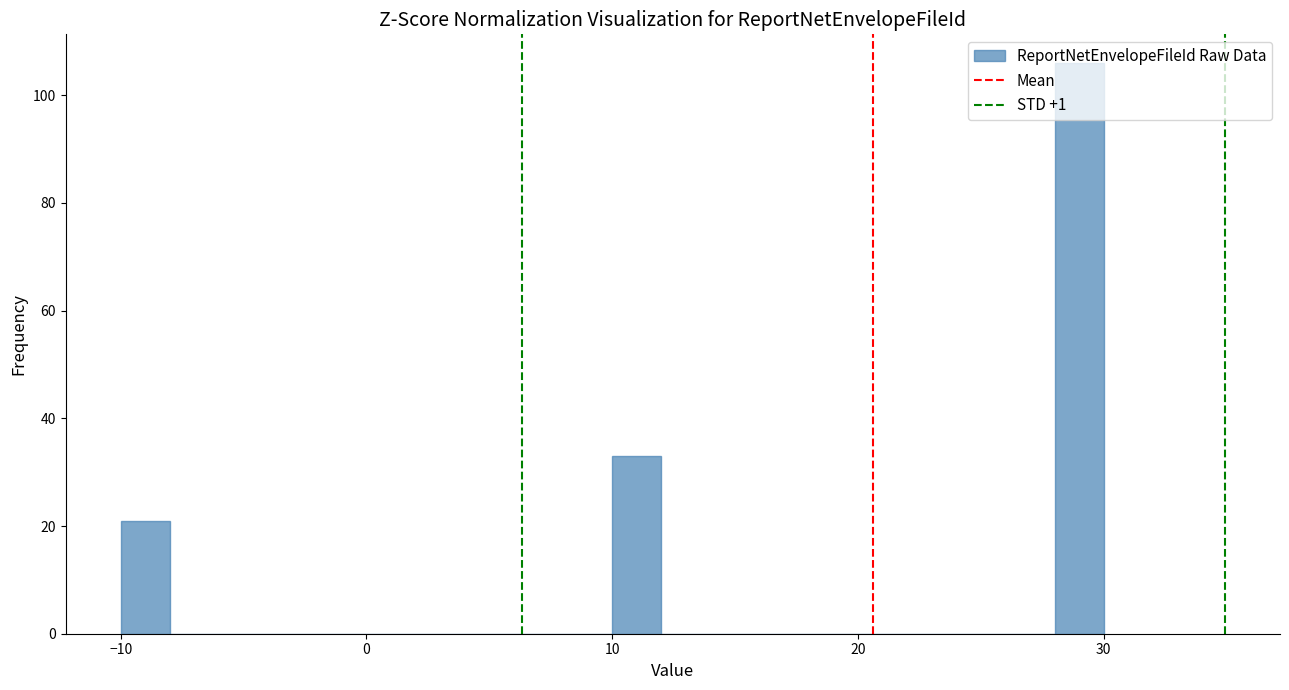

Read against the x-axis, roughly where is the centre of the tallest bar?

29